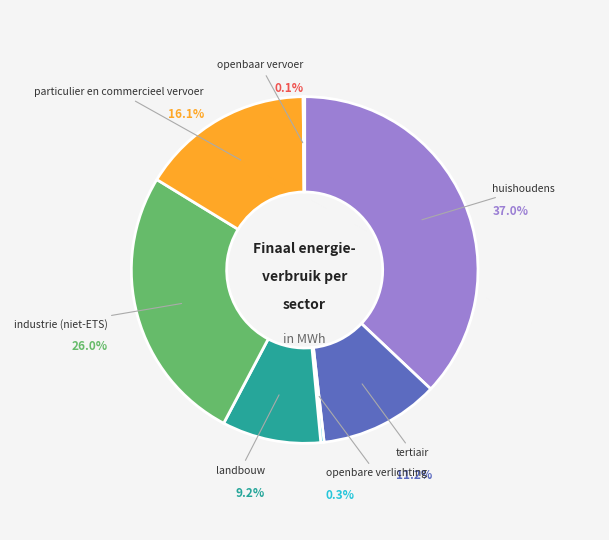

Which has a higher value, landbouw or particulier en commercieel vervoer?

particulier en commercieel vervoer